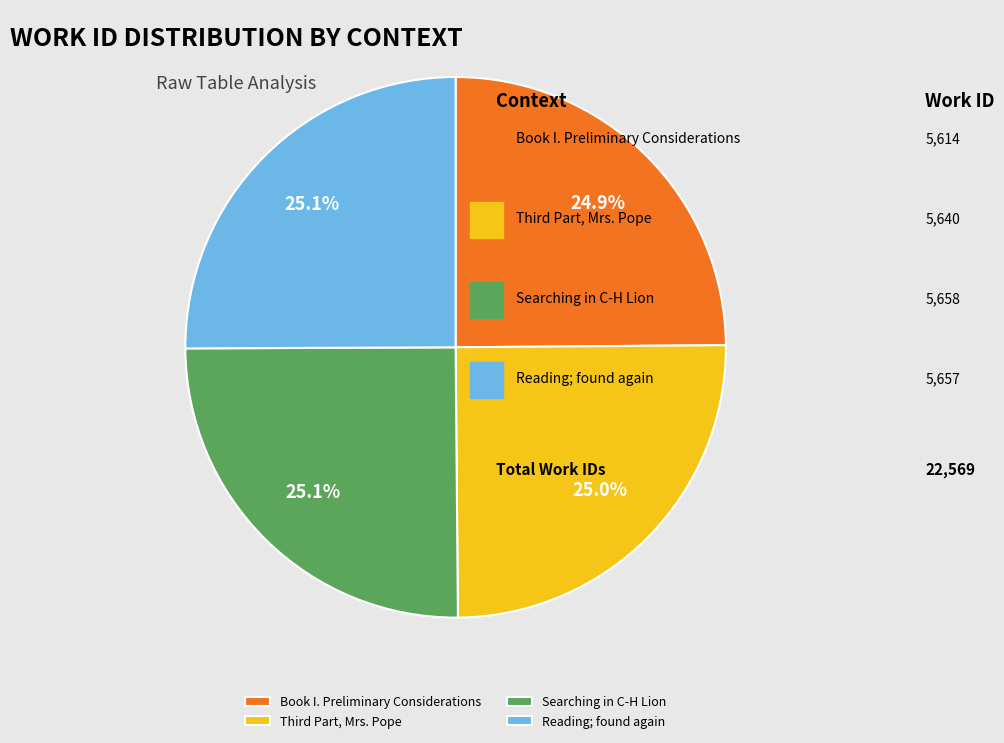

Is there any slice that represents more than half of the pie?

No